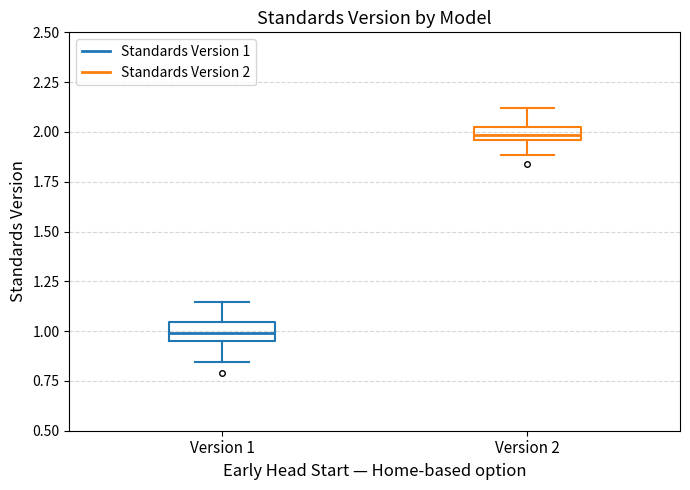

Where does the upper whisker of the box for Version 2 end on the y-axis? The values are not printed on the chart, so give them approximately, as read against the axis.

2.10